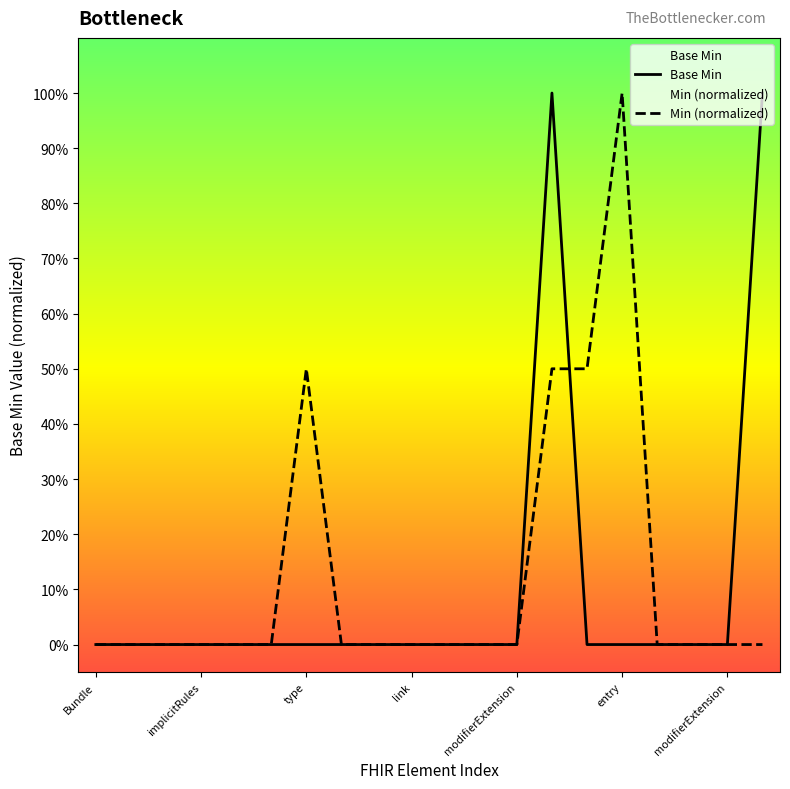

True or false: the data has more than 2 interior local peaks.

False